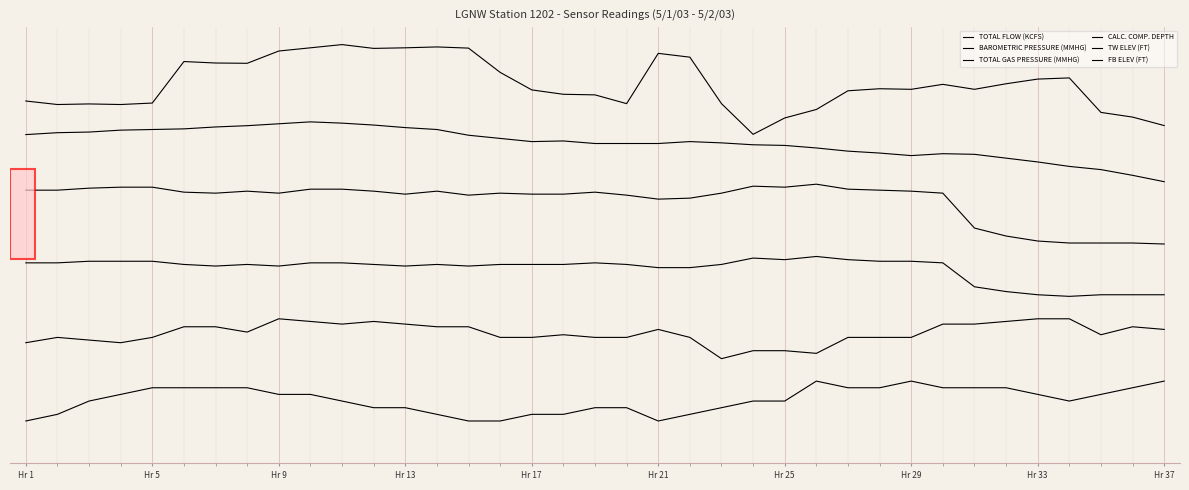

Which series has the widest spread of values?

TOTAL FLOW (KCFS)